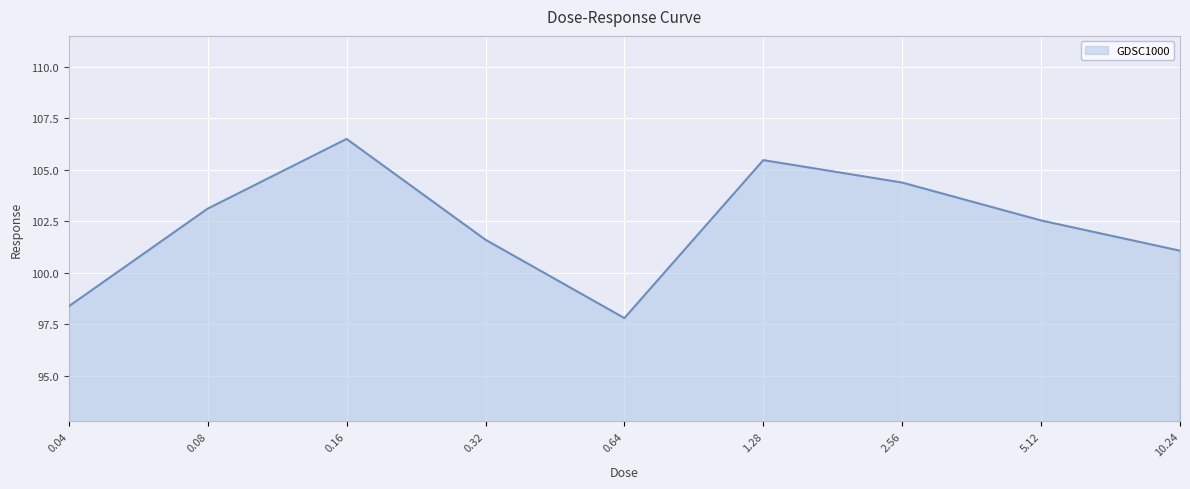

What is the difference between the maximum and minimum values?

8.7